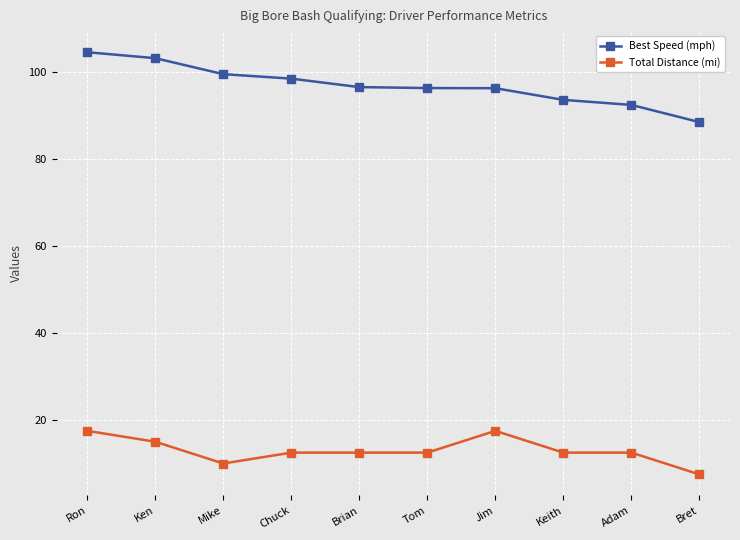

What is the sum of all Total Distance (mi) values?

130.0